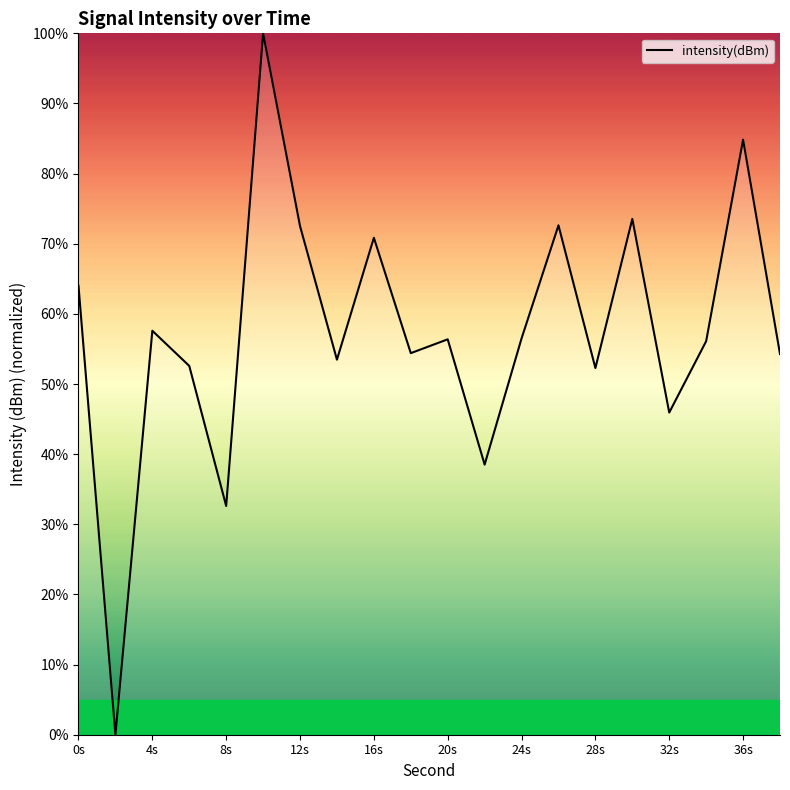

What is the difference between the maximum and minimum values?

100.0